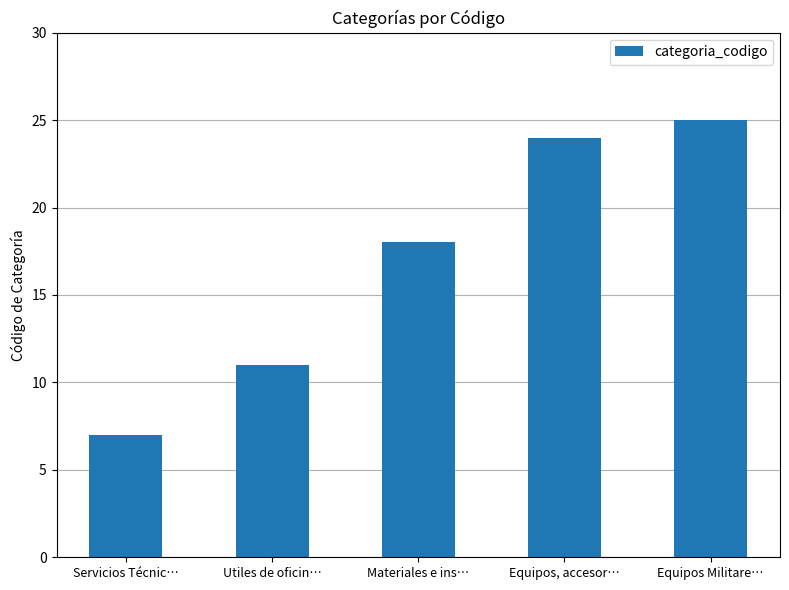

What is the approximate value at Equipos, accesor…?

24